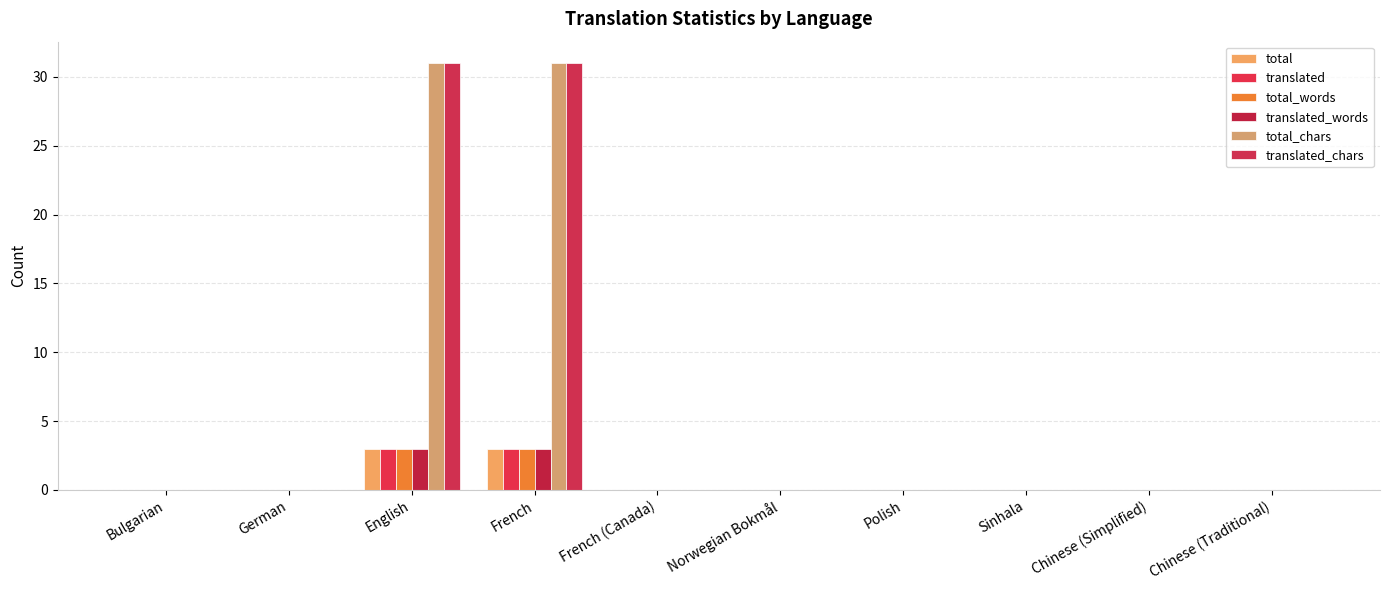

Count the number of categories in the chart.

10